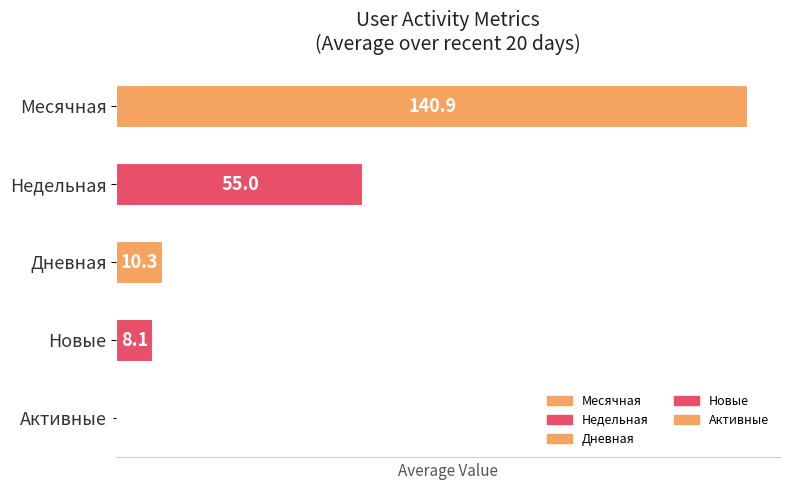

Count the number of data series in this chart.

1